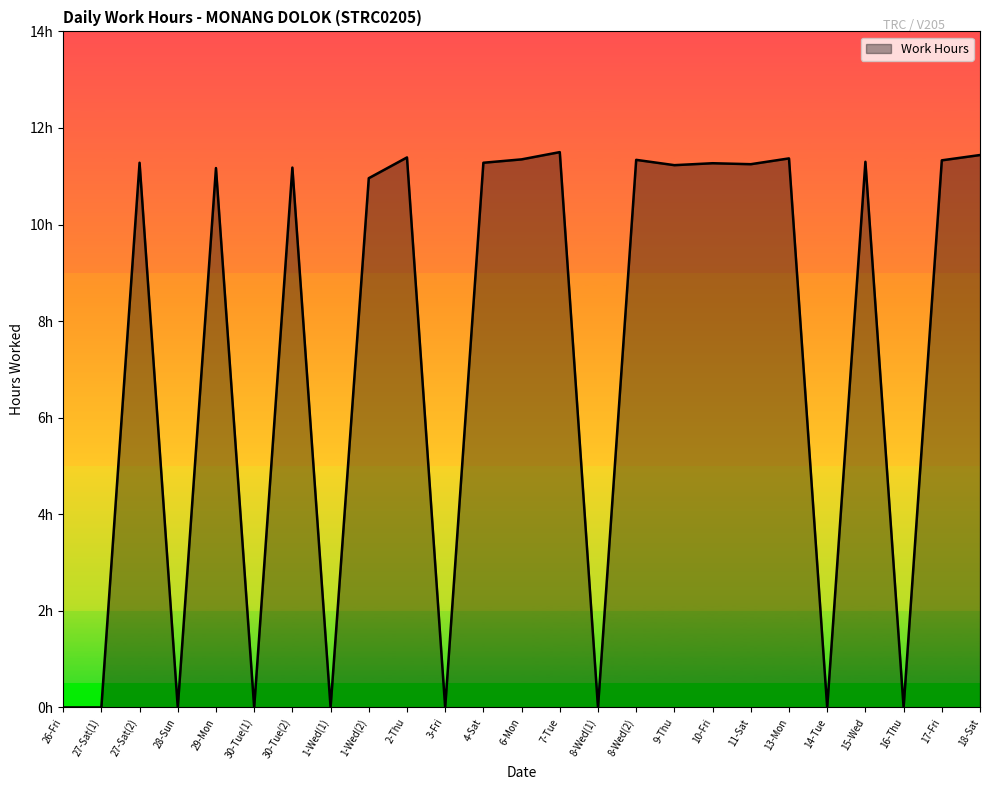

Does the chart display data point markers on the line(s)?

No